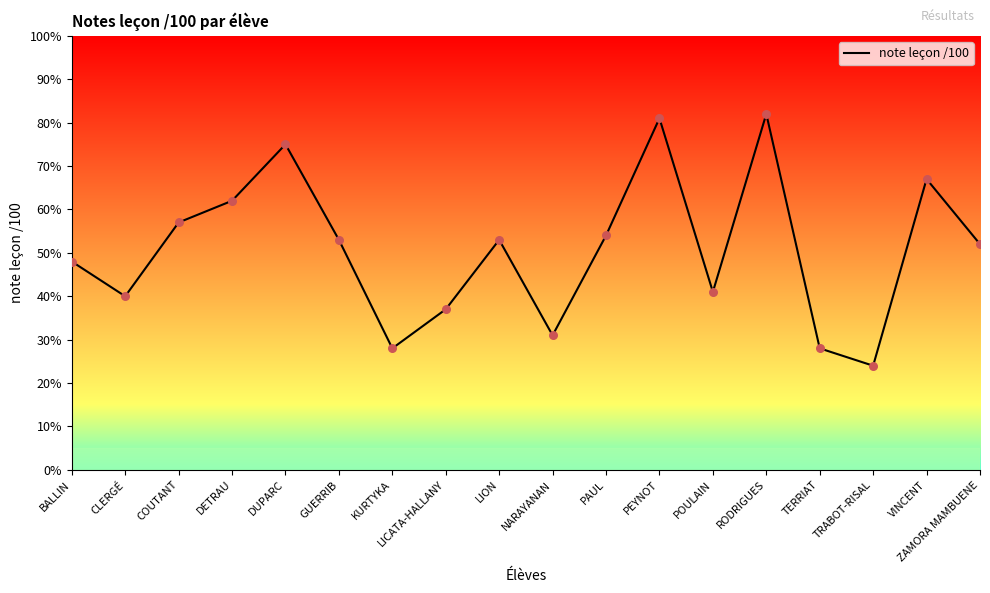

Between NARAYANAN and TERRIAT, which is larger?

NARAYANAN